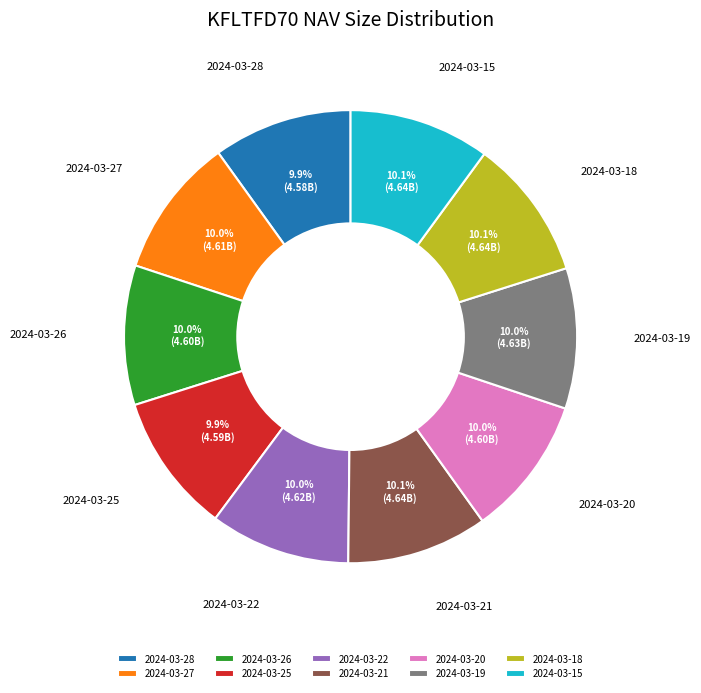

What percentage is the 2024-03-20 slice, to the nearest percent?

10%